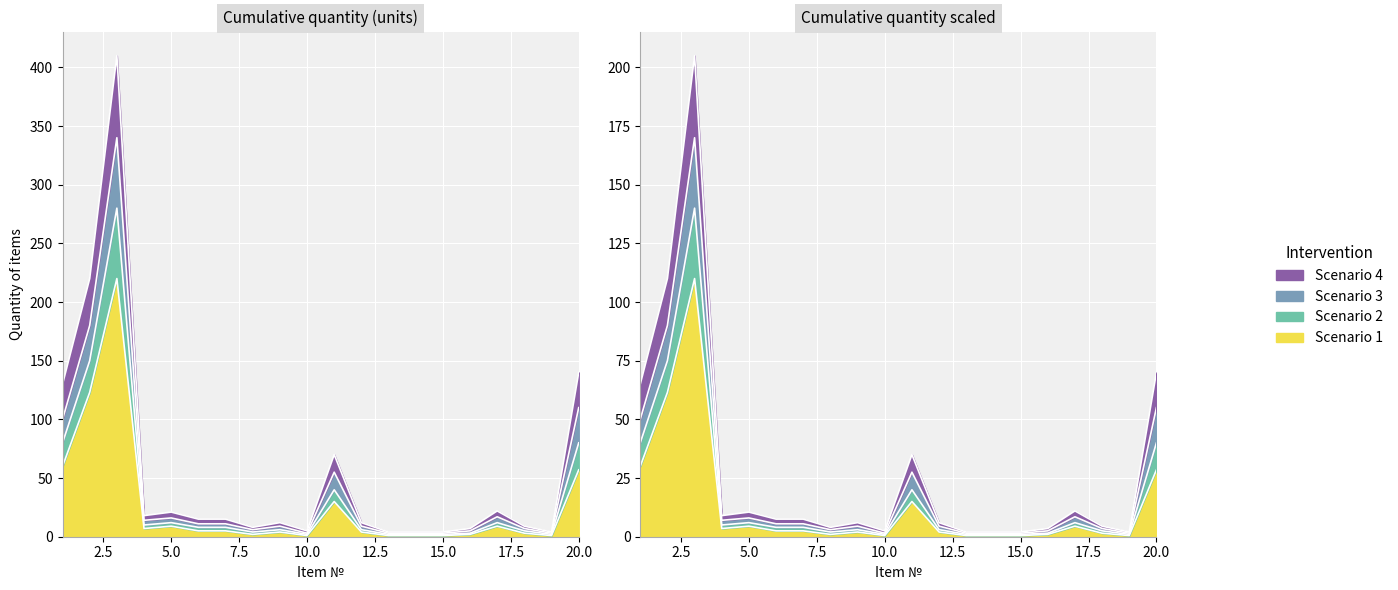

What are all the series names shown in the legend?

Scenario 1, Scenario 2, Scenario 3, Scenario 4